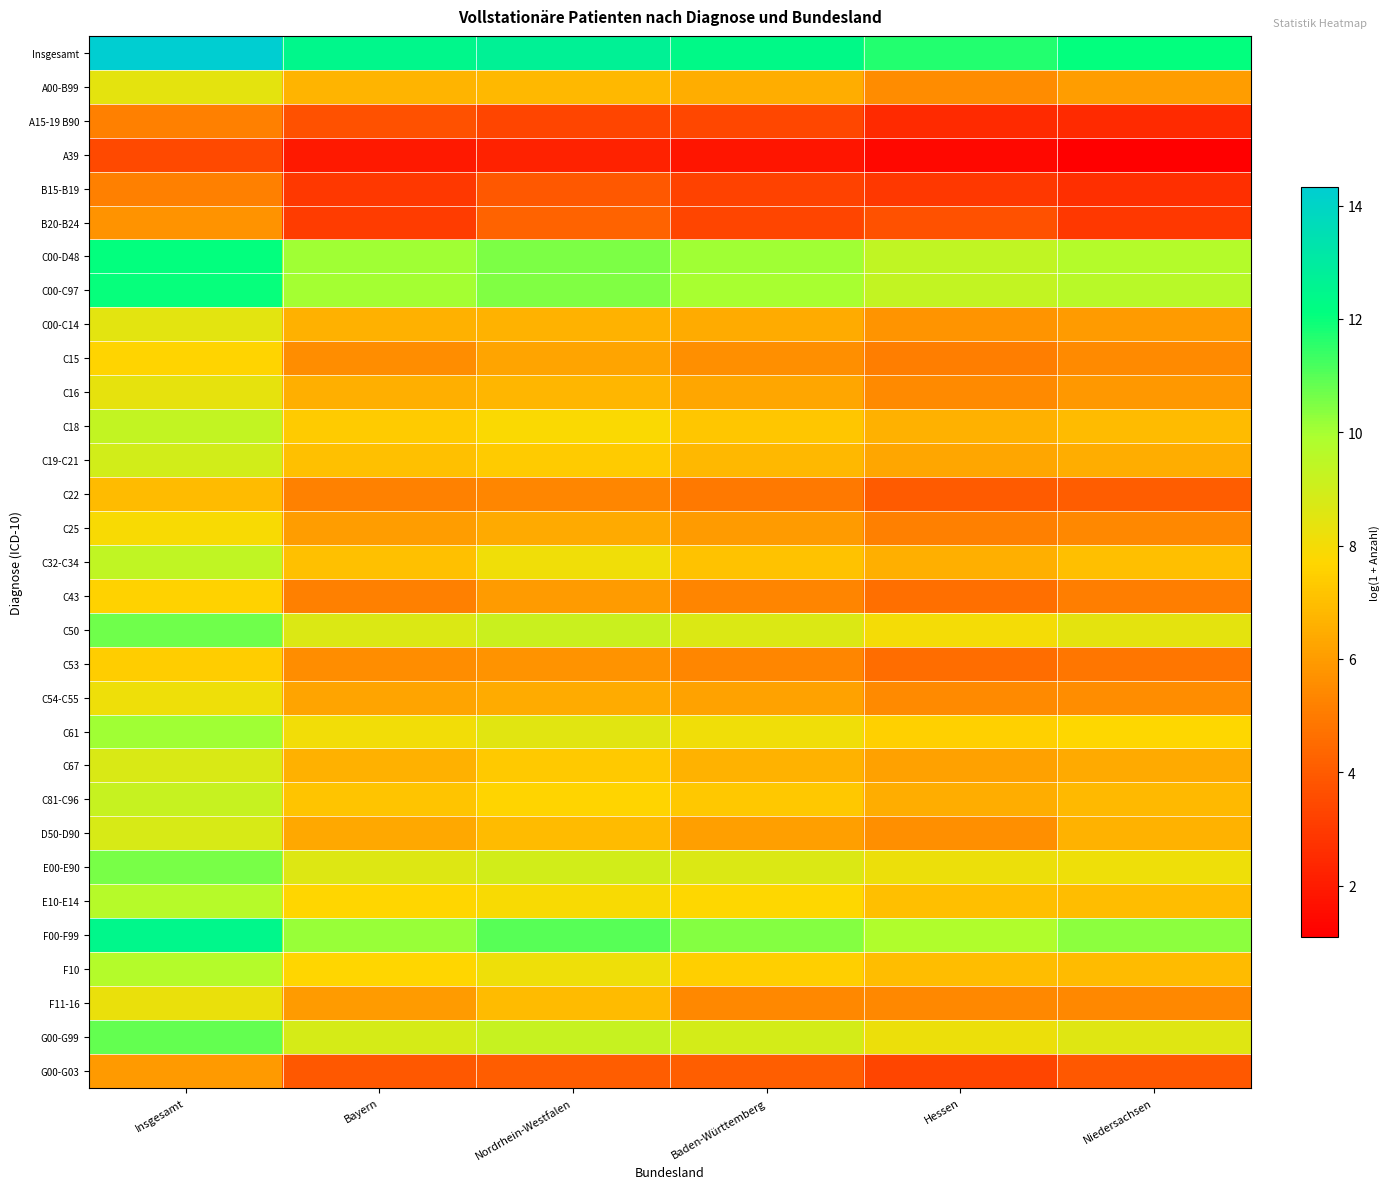

At which category is the sum across all series the highest?

Insgesamt